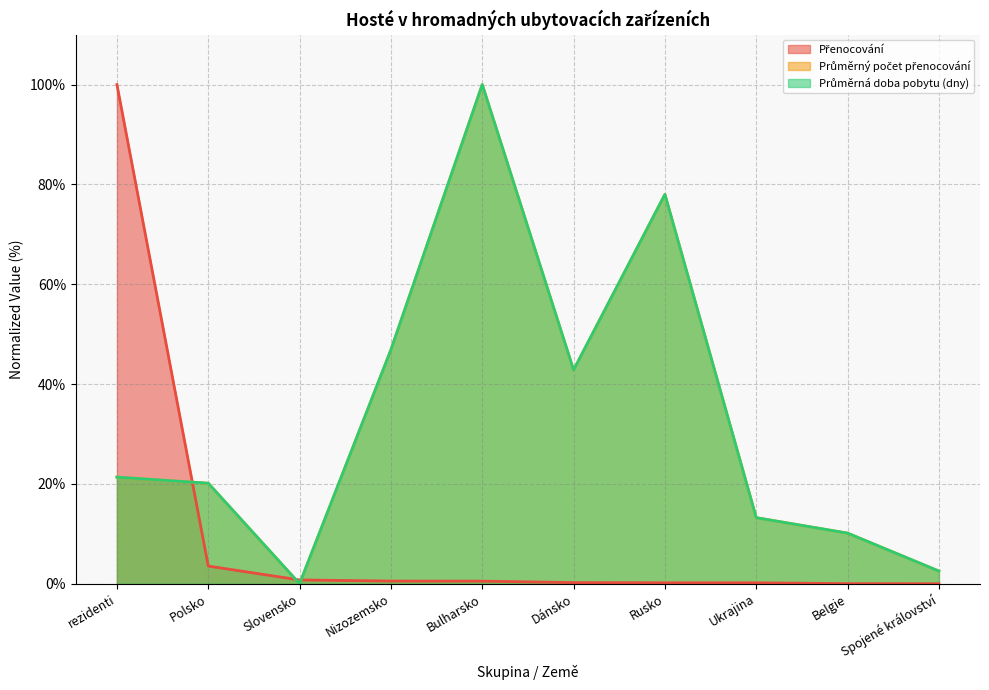

What is the label of the 8th point from the left?

Ukrajina